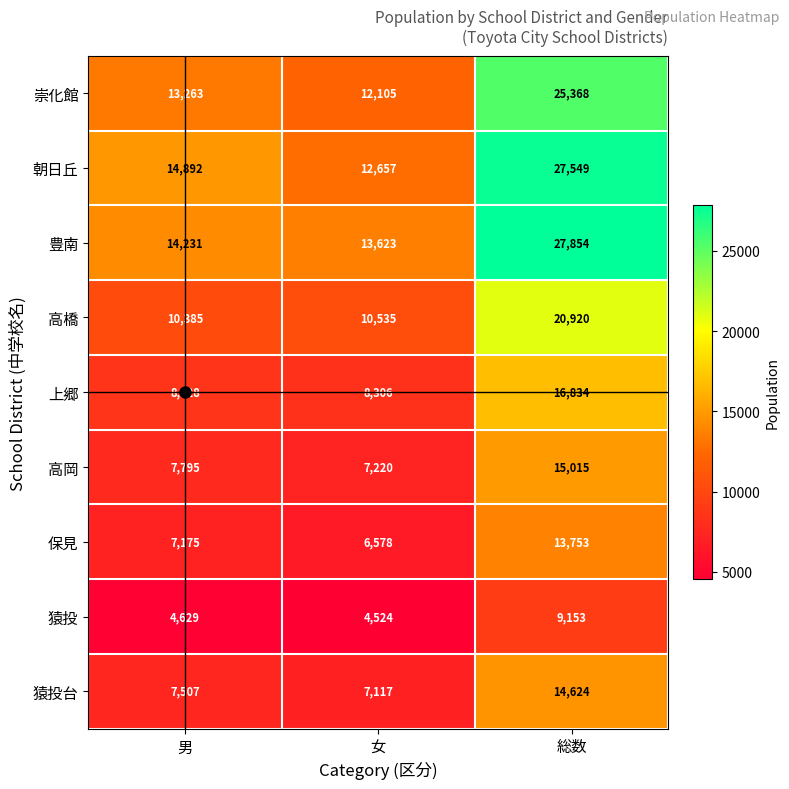

What is the maximum value for 猿投台?

14624